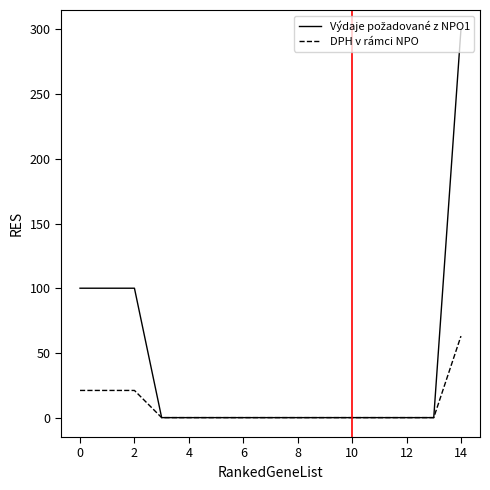

What is the highest value of the DPH v rámci NPO series?

63